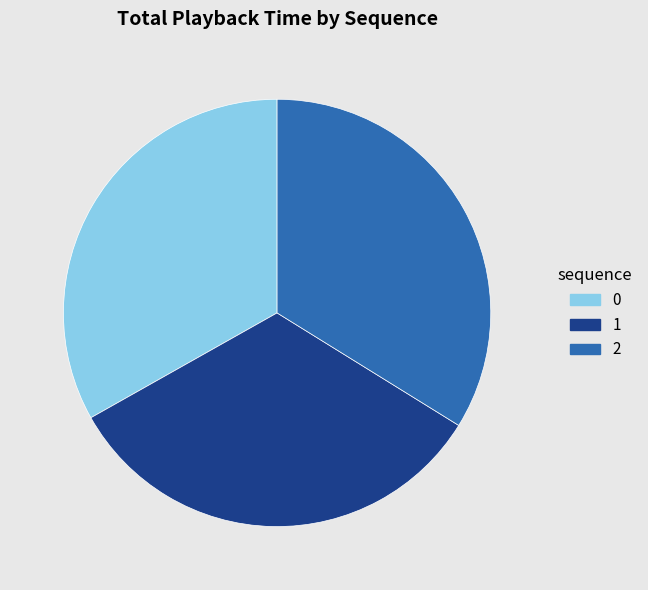

Approximately how many times larger is the value at 1 compared to 0?

1.0